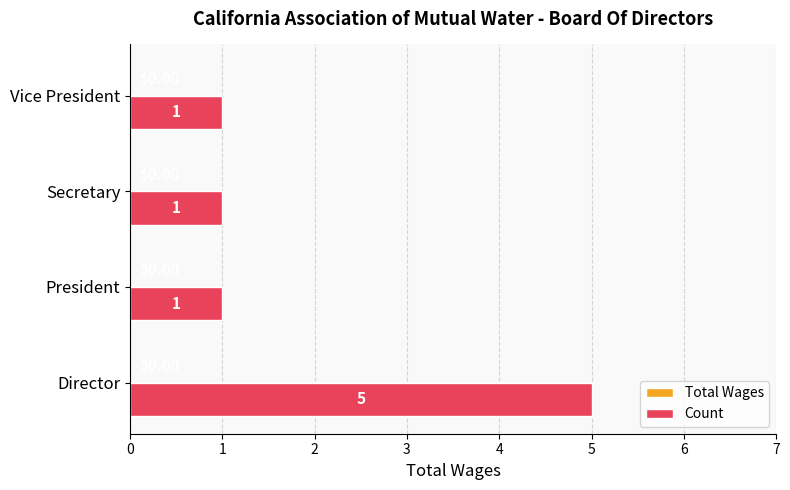

Which has a higher value, Director or Vice President?

Director